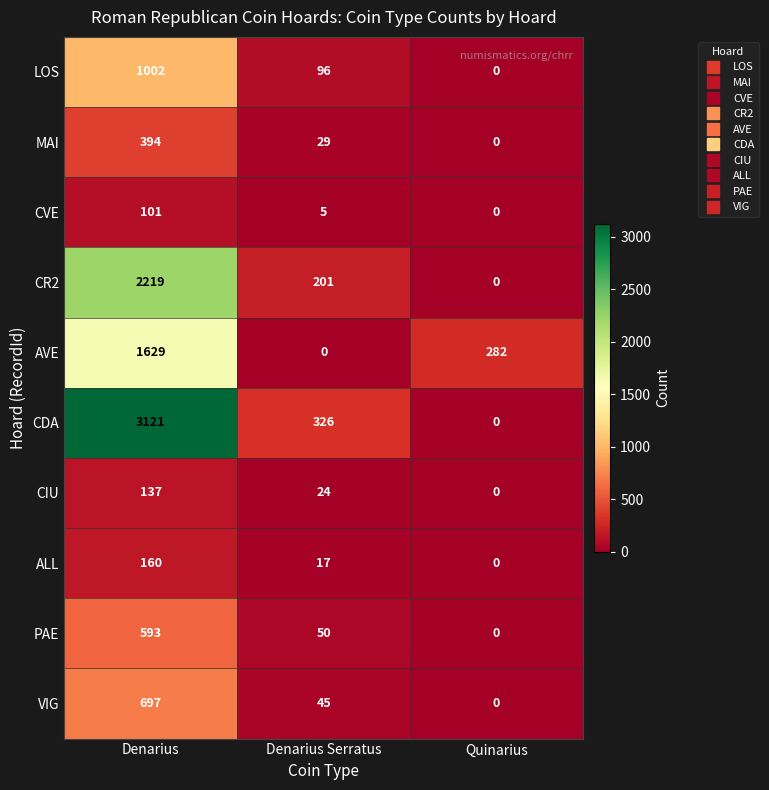

What is the total value across all series at Quinarius?

282